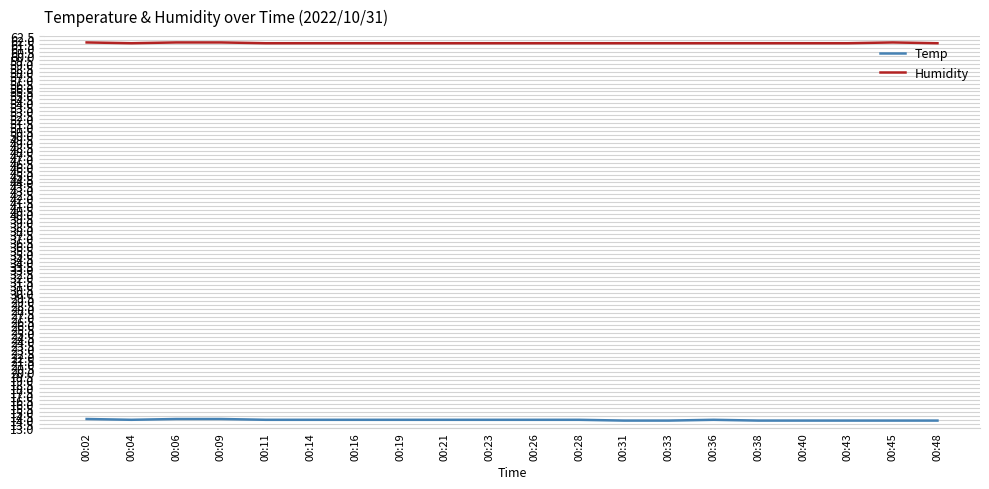

What is the sum of the Temp values at 00:02 and 00:23?

28.1